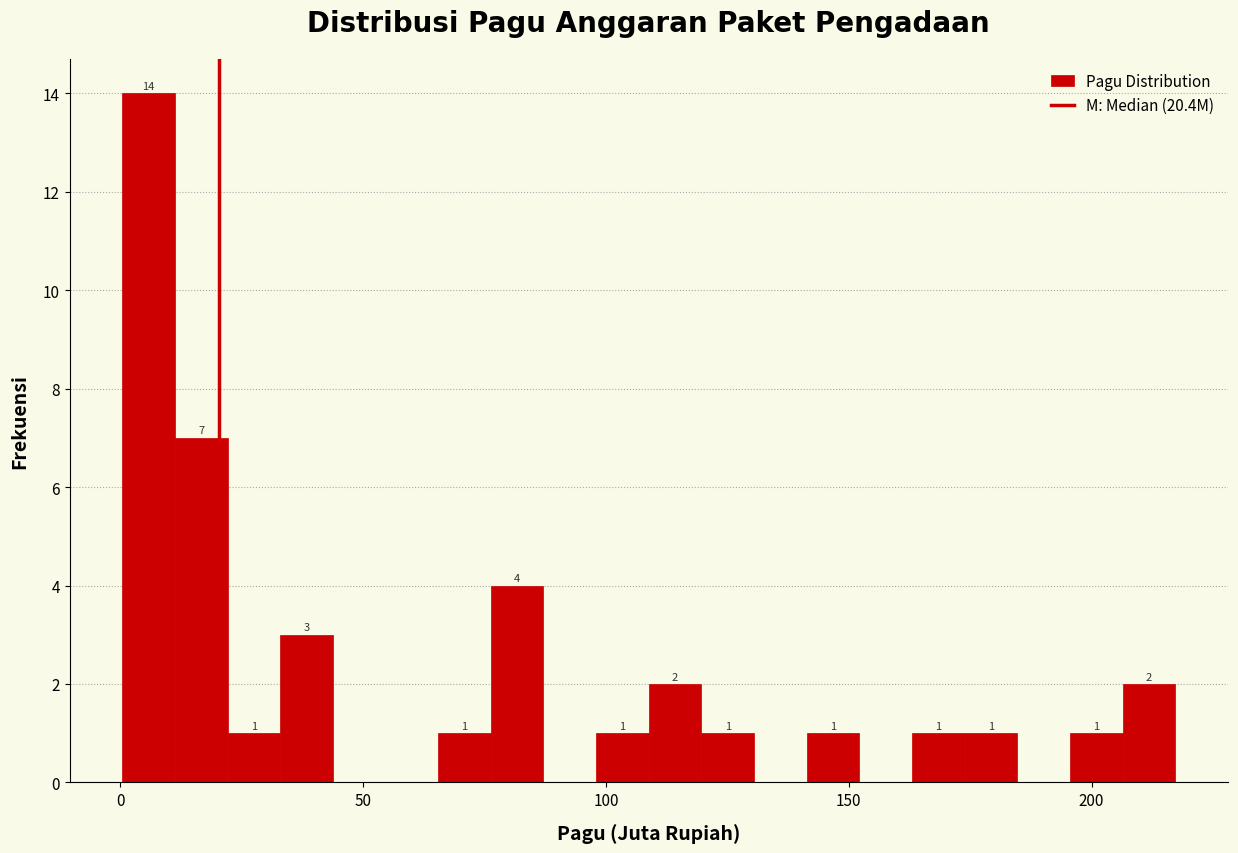

Read against the x-axis, roughly where is the centre of the tallest bar?

5